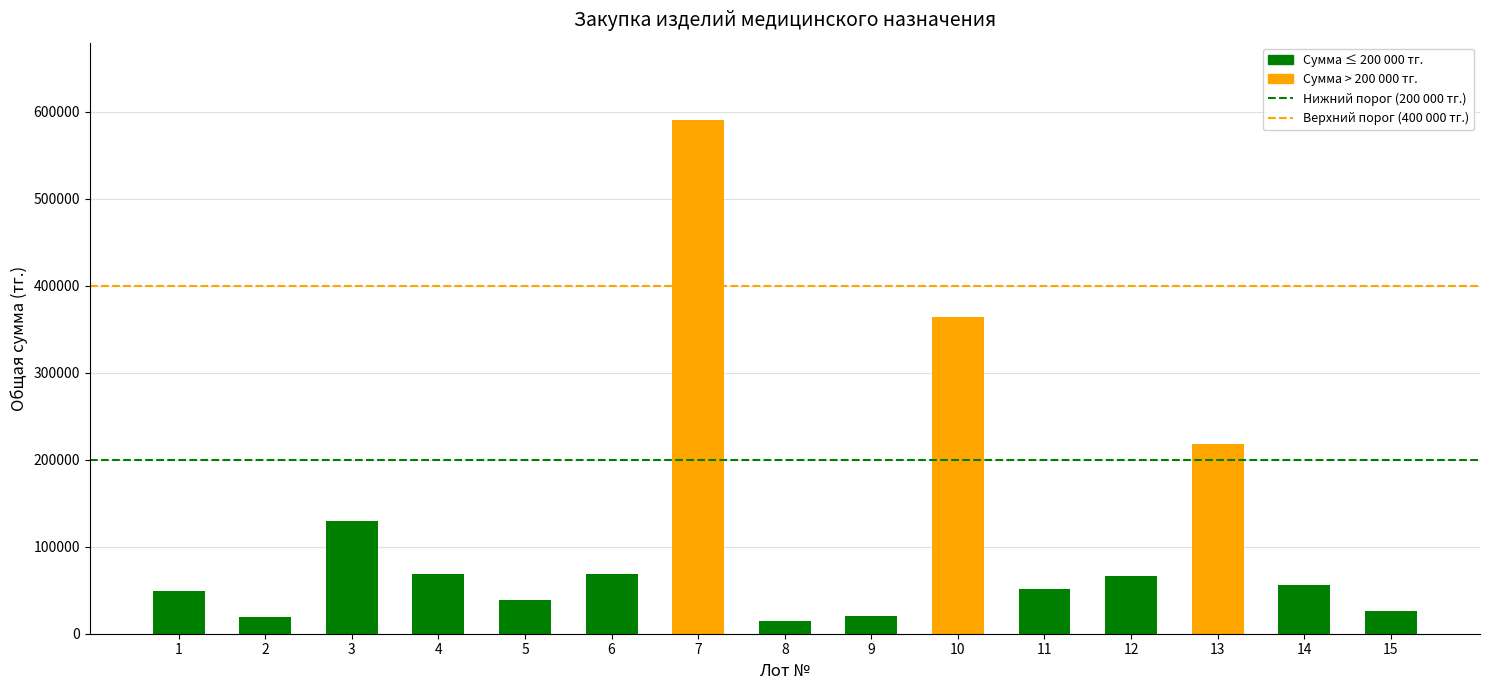

What is the greatest value displayed?

591040